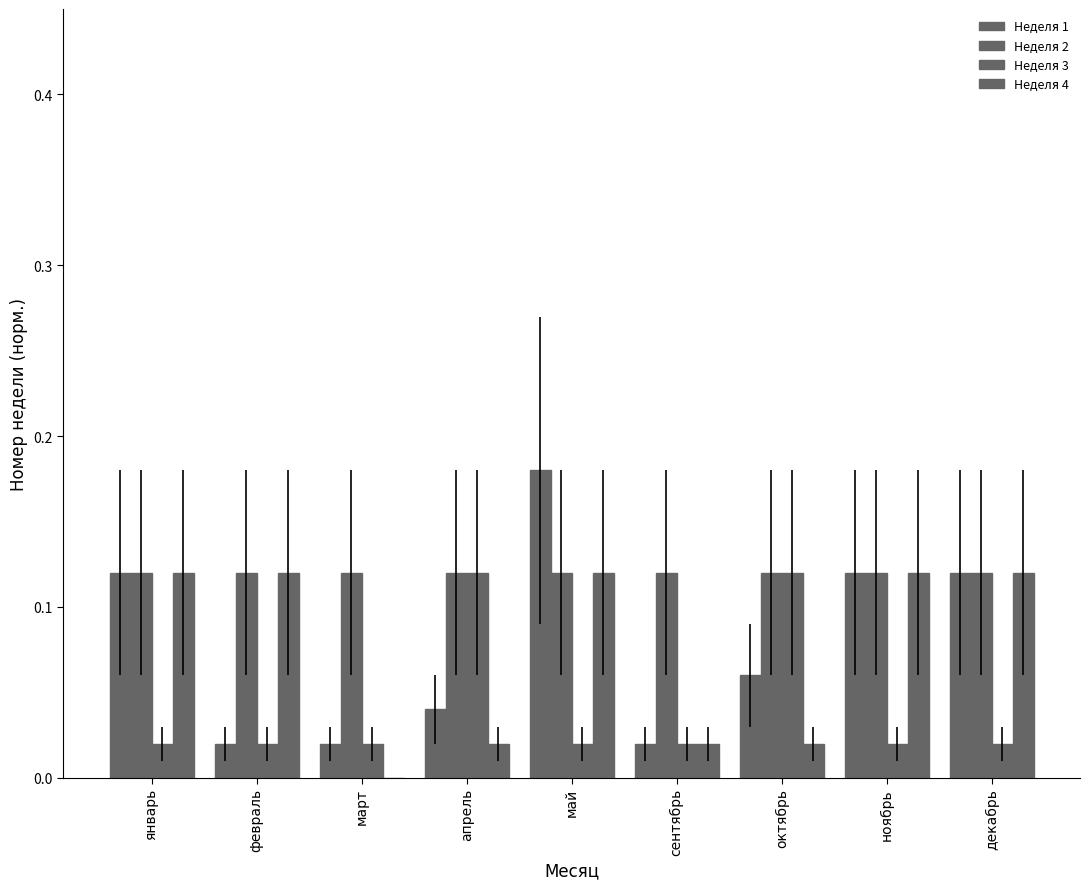

Reading left to right, what are all the values shown in this chart?

Неделя 1: 0.1	0.0	0.0	0.0	0.2	0.0	0.1	0.1	0.1
Неделя 2: 0.1	0.1	0.1	0.1	0.1	0.1	0.1	0.1	0.1
Неделя 3: 0.0	0.0	0.0	0.1	0.0	0.0	0.1	0.0	0.0
Неделя 4: 0.1	0.1	0.0	0.0	0.1	0.0	0.0	0.1	0.1